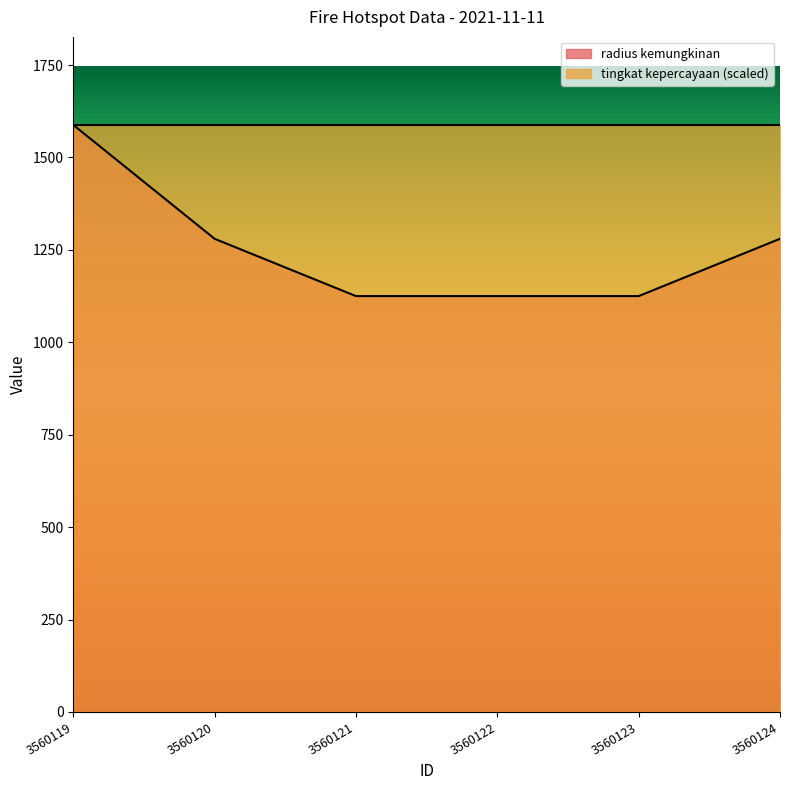

Is it true that the value at 3560124 is 377?

False